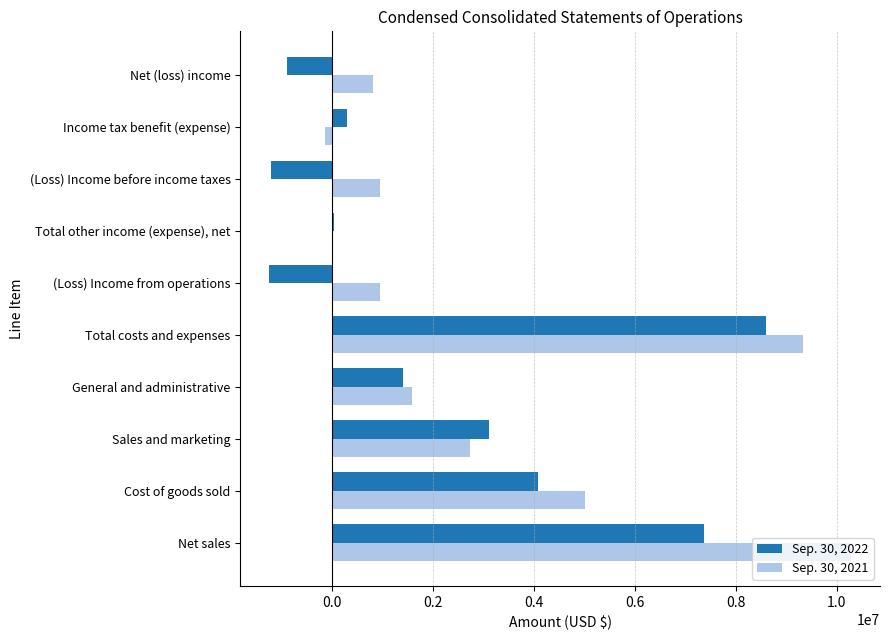

The value of Sep. 30, 2022 at Net (loss) income is -258375. True or false?

False